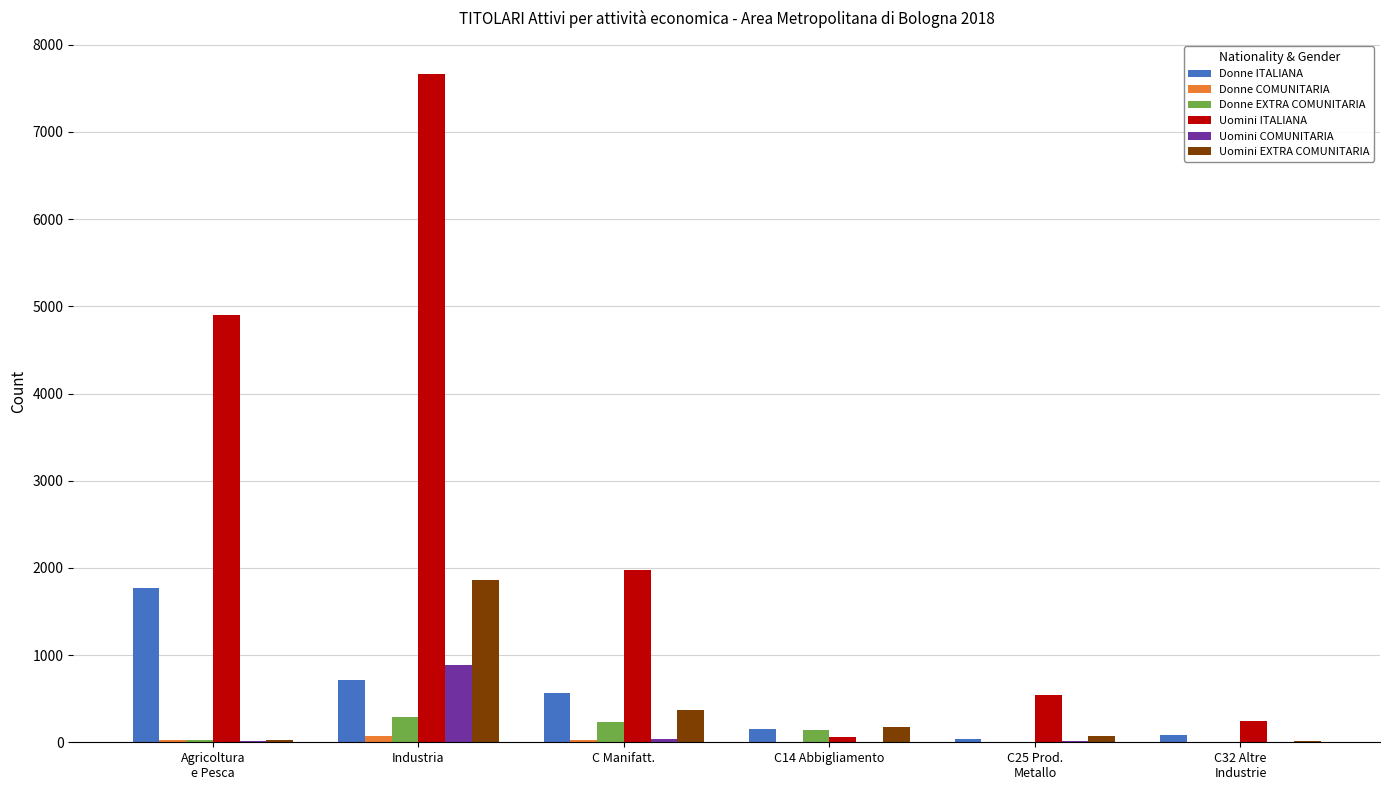

The Donne ITALIANA series shows 458 at Industria. True or false?

False